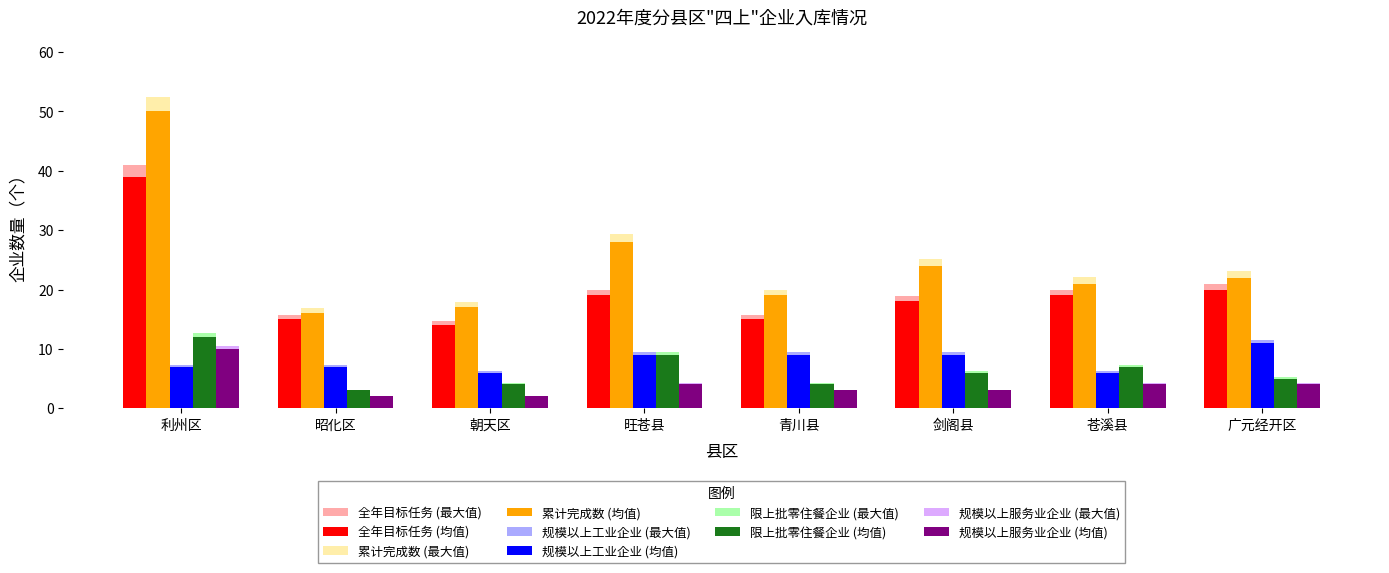

The value of 全年目标任务 (最大值) at 青川县 is 15.8. True or false?

True